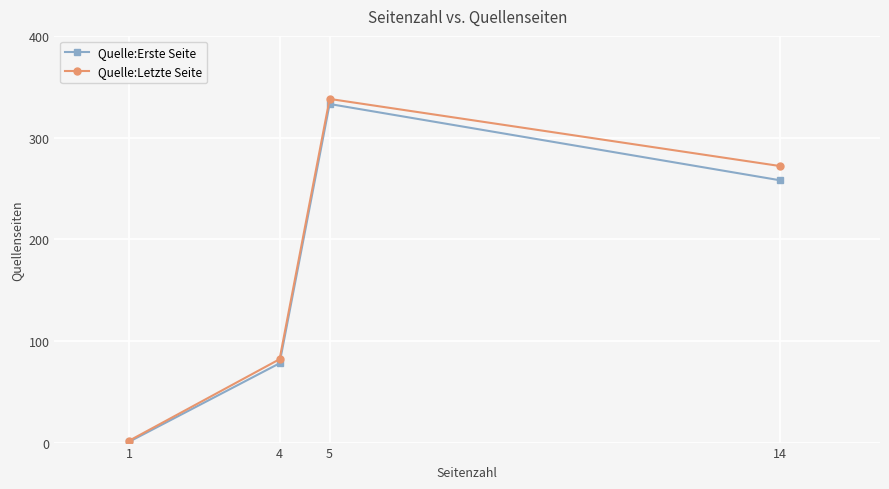

How many lines are shown in the chart?

2